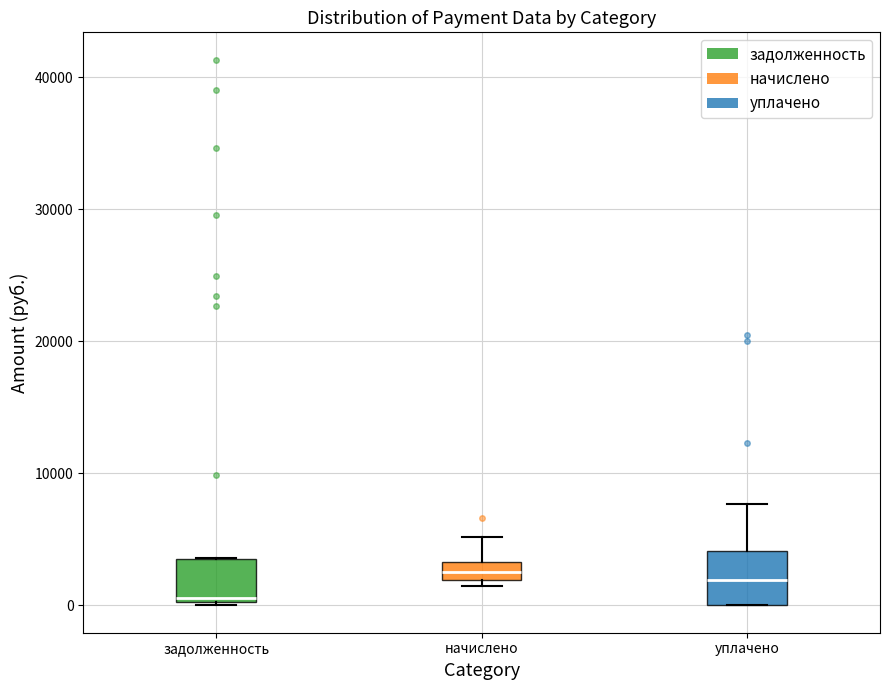

Where is the lower edge of the box for начислено on the y-axis? The values are not printed on the chart, so give them approximately, as read against the axis.

2000